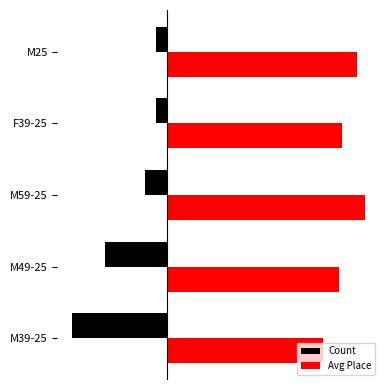

Rank the series by their maximum value, from lowest to highest.

Count, Avg Place